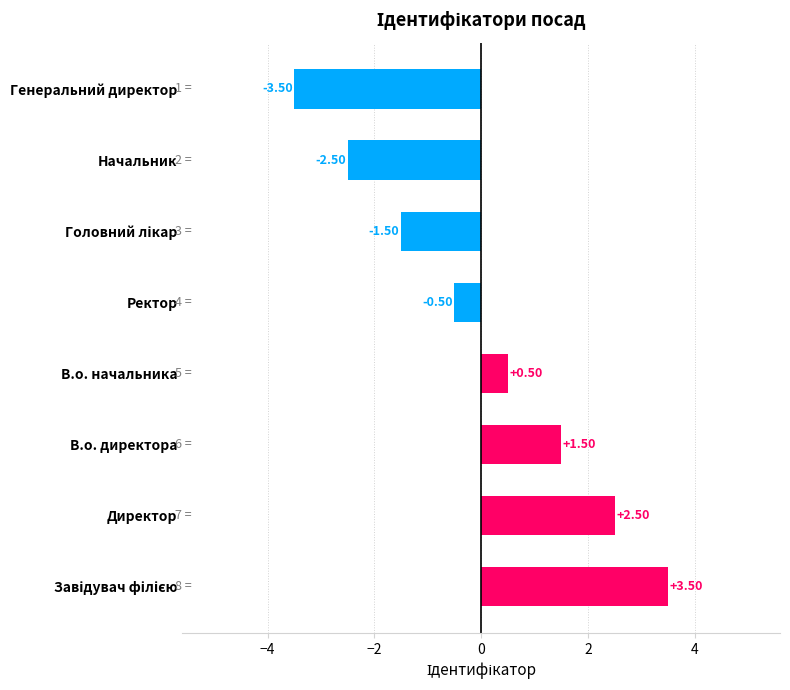

Between В.о. директора and Начальник, which is larger?

В.о. директора